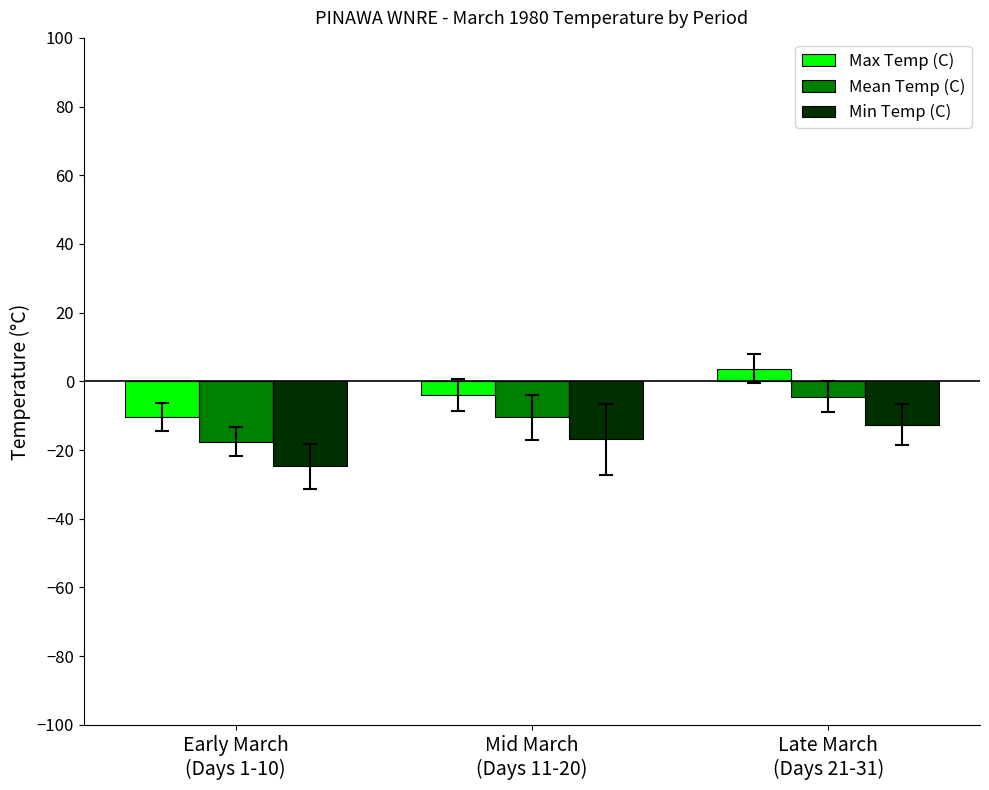

What is the average value of the Mean Temp (C) series?

-10.8